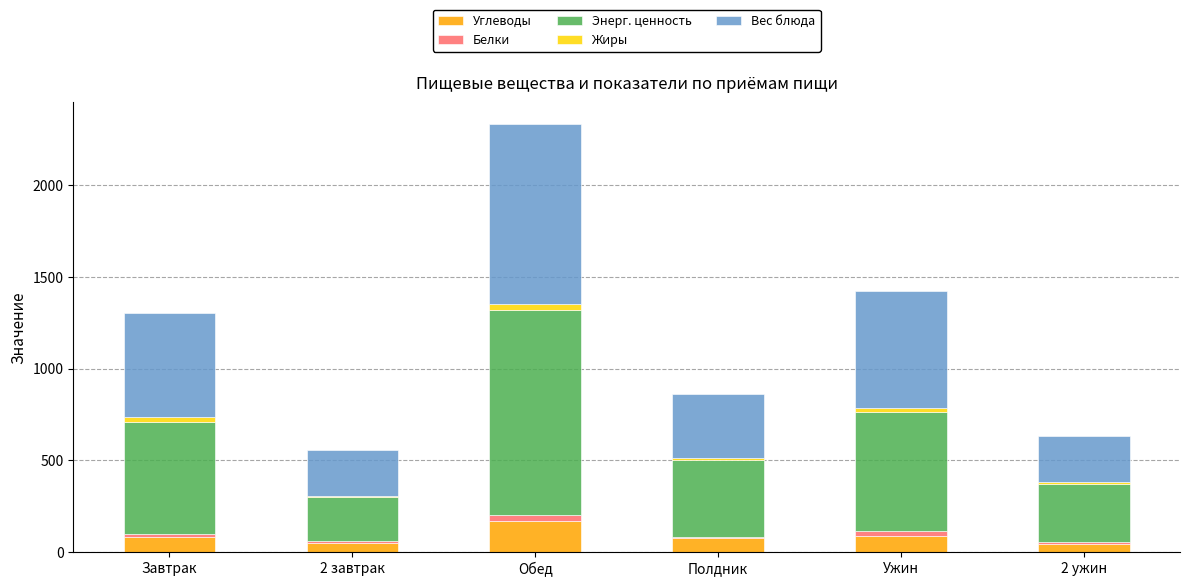

At which category is the sum across all series the highest?

Обед